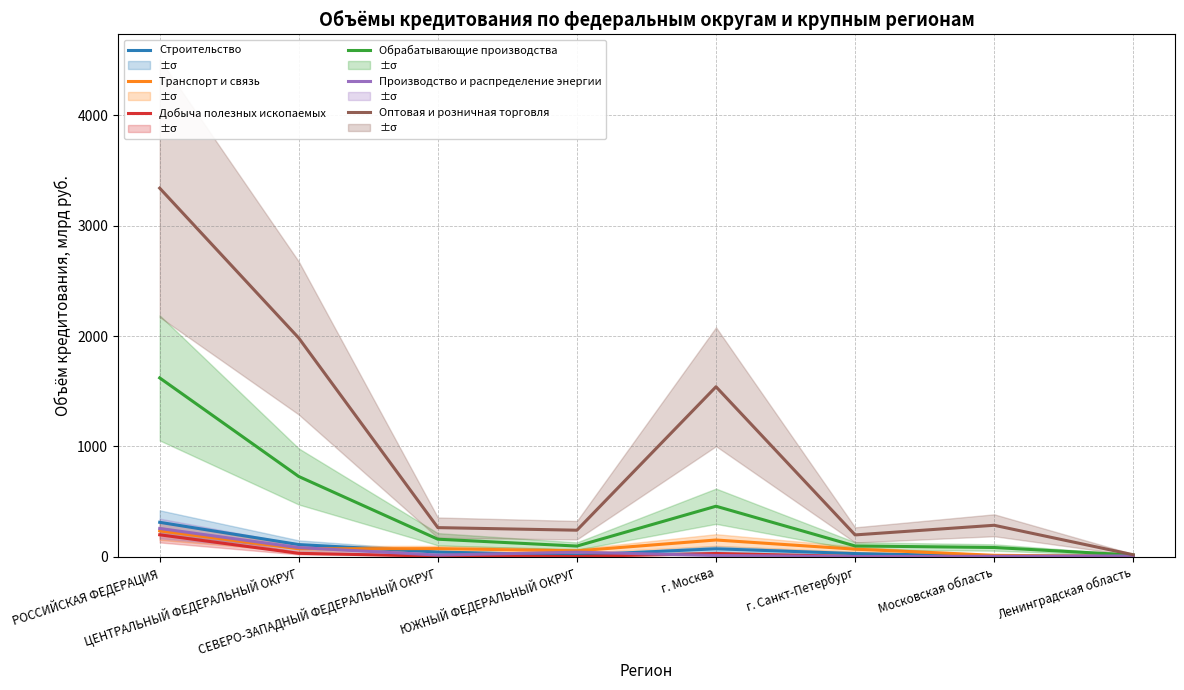

What is the sum of all Производство и распределение энергии values?

408.6